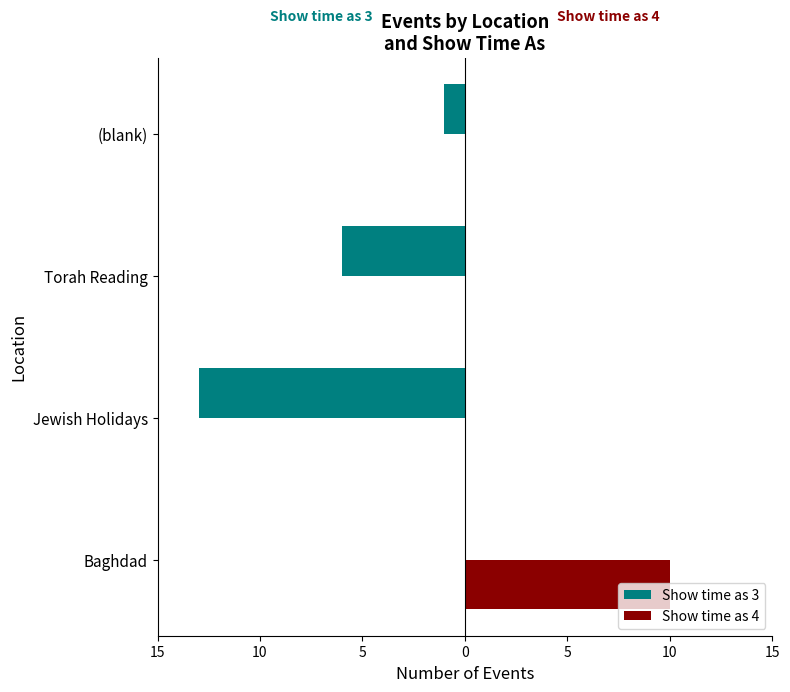

What are all the series names shown in the legend?

Show time as 3, Show time as 4